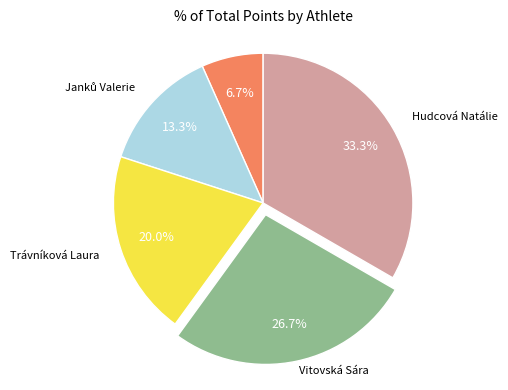

Does any single category account for the majority?

No